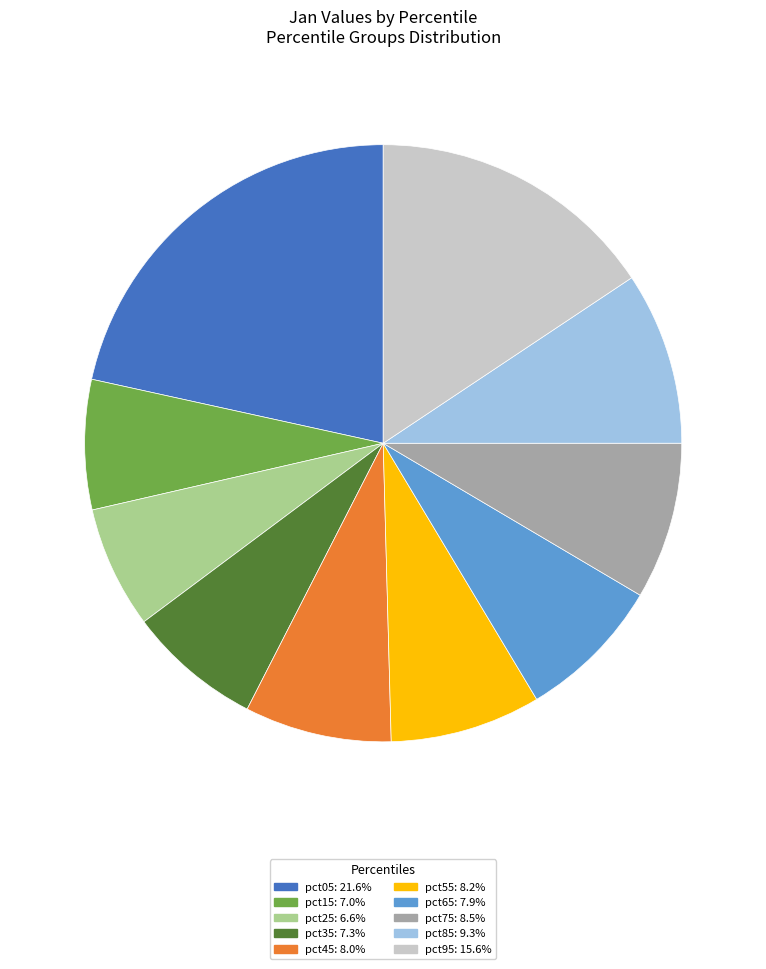

Is there a majority slice in this chart?

No